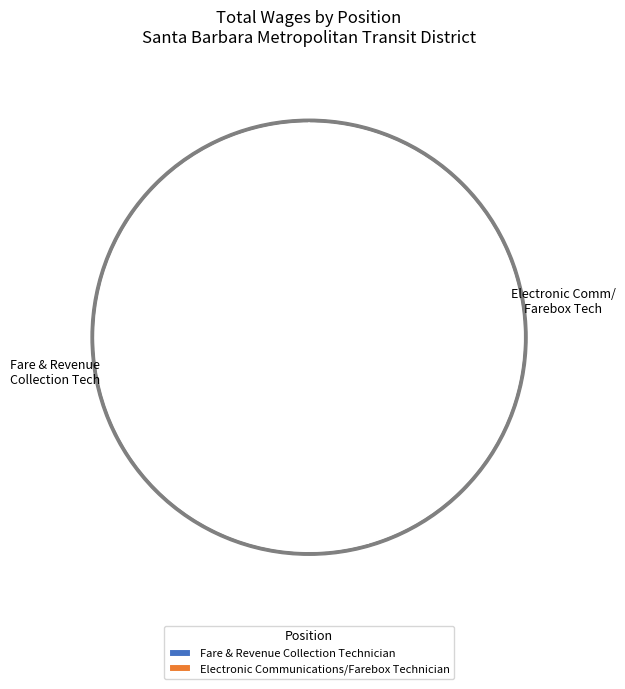

To the nearest percent, what percentage of the pie is Electronic Communications/Farebox Technician?

46%